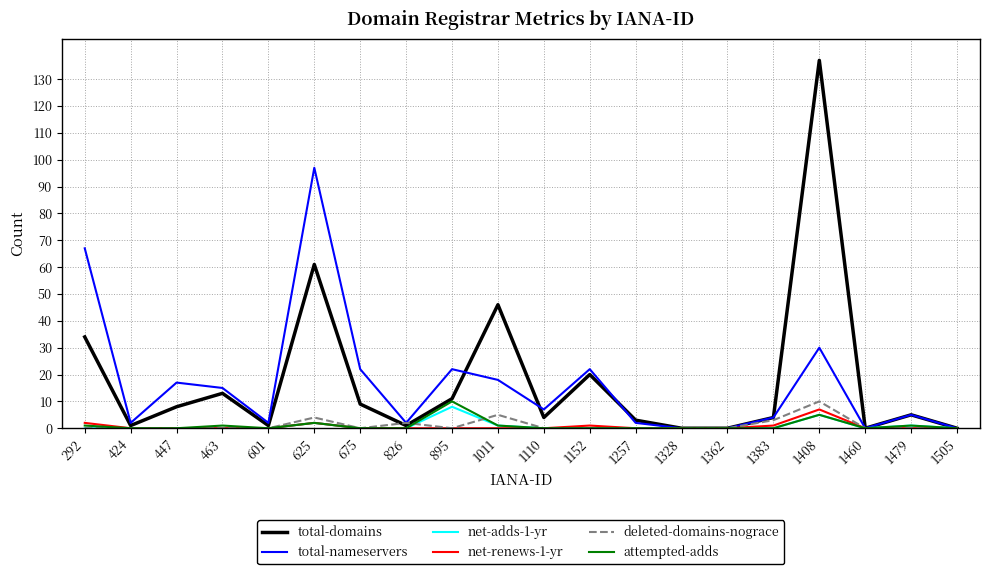

Which series has the largest range (max minus min)?

total-domains